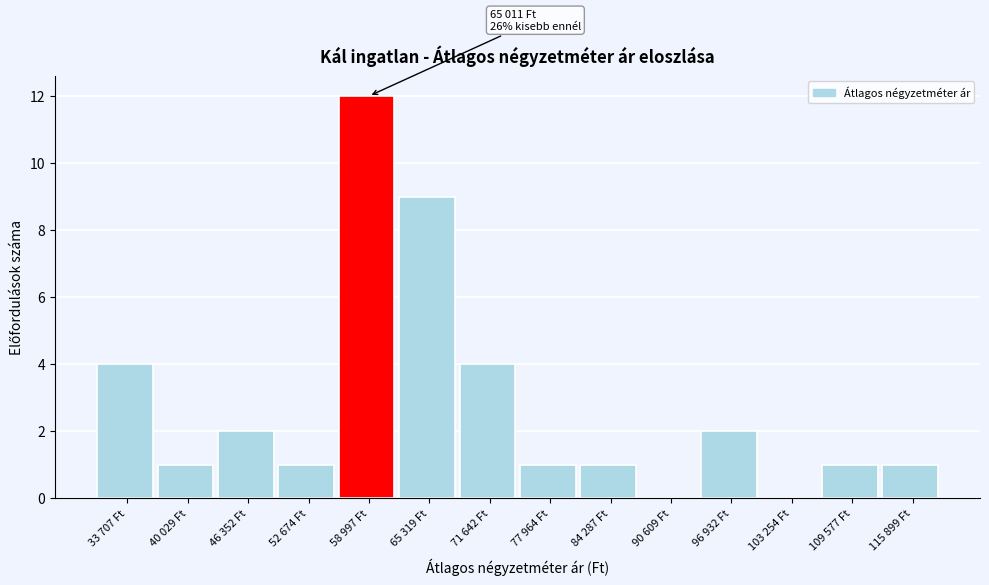

Reading left to right, list all the values displayed in this chart.

33 707 Ft=4	40 029 Ft=1	46 352 Ft=2	52 674 Ft=1	58 997 Ft=12	65 319 Ft=9	71 642 Ft=4	77 964 Ft=1	84 287 Ft=1	90 609 Ft=0	96 932 Ft=2	103 254 Ft=0	109 577 Ft=1	115 899 Ft=1